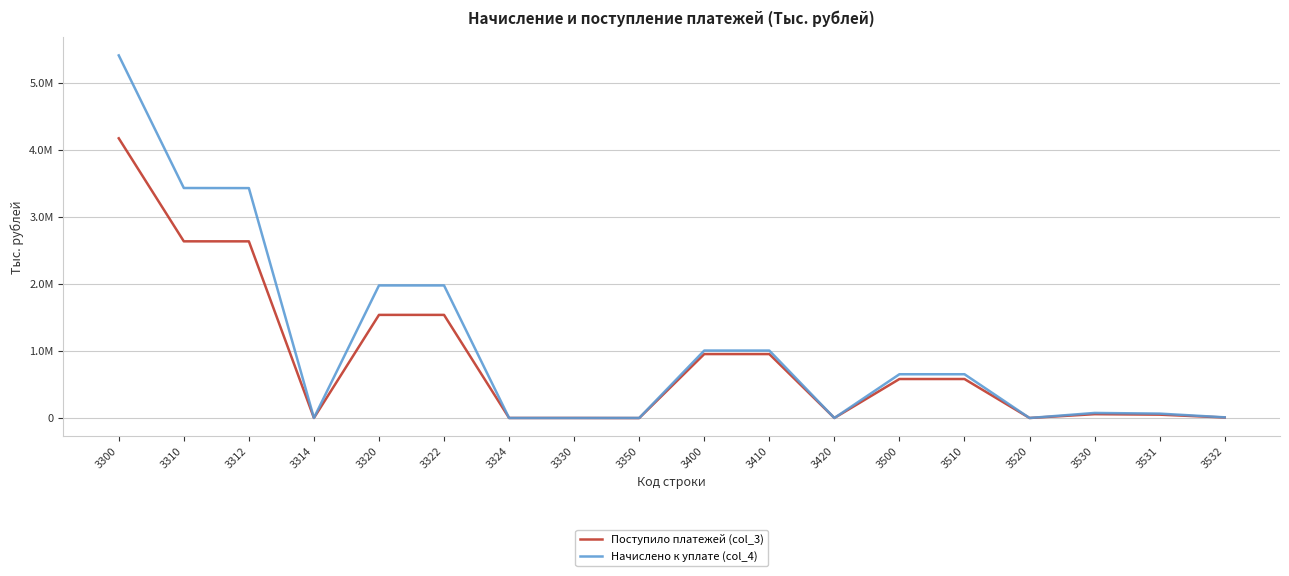

Where is the first local maximum for Начислено к уплате (col_4)?

3320